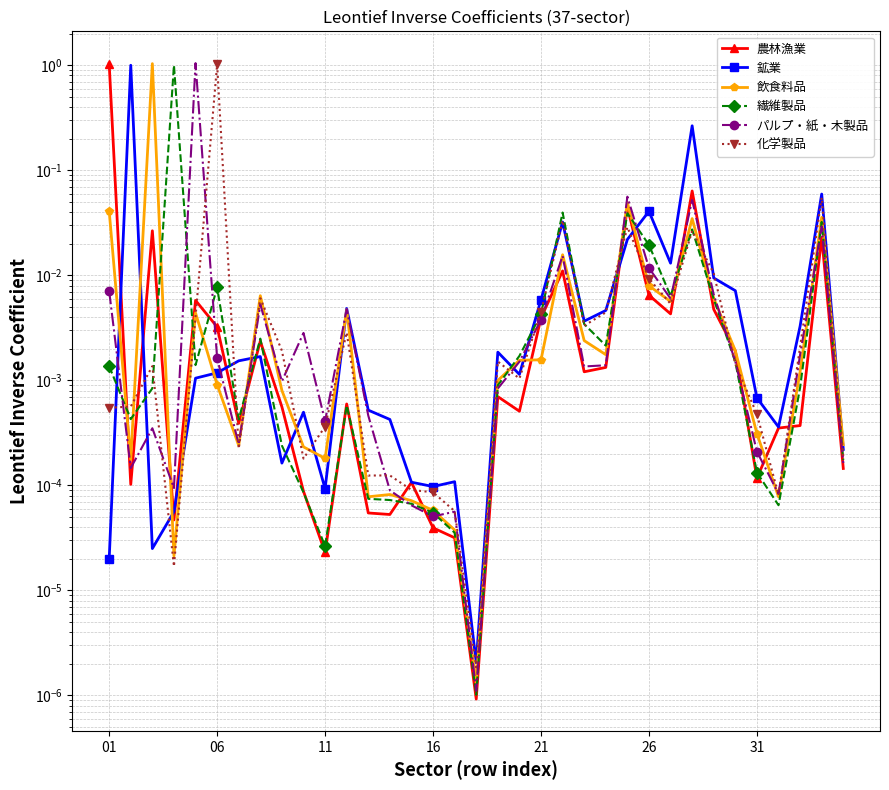

What is the maximum value shown in the chart?

1.0